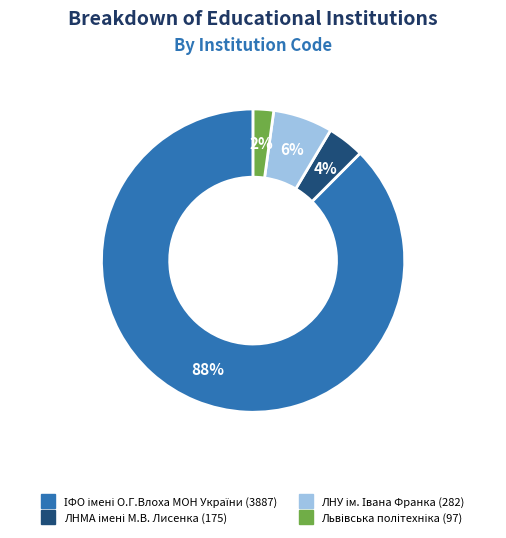

How many segments does this pie chart have?

4